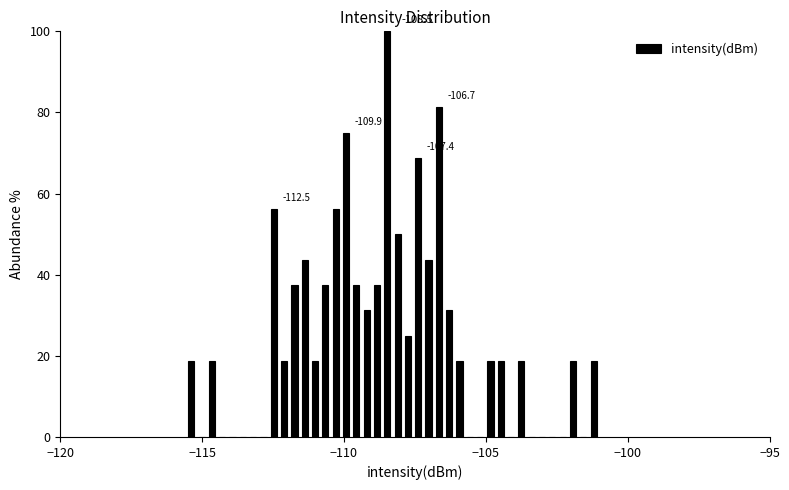

Around what value on the x-axis is the tallest bar? Give the approximate position of its centre, as read against the axis.

-108.5